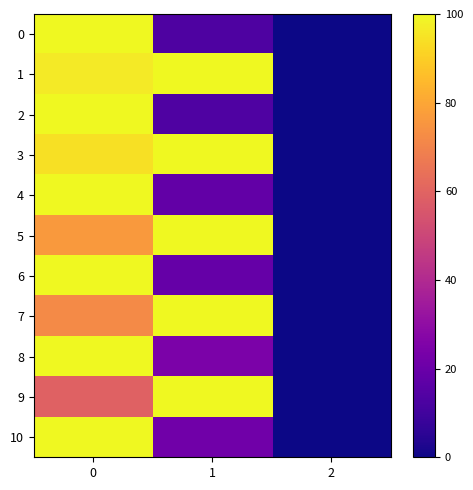

Between 1 and 2, which series saw the biggest shift?

1